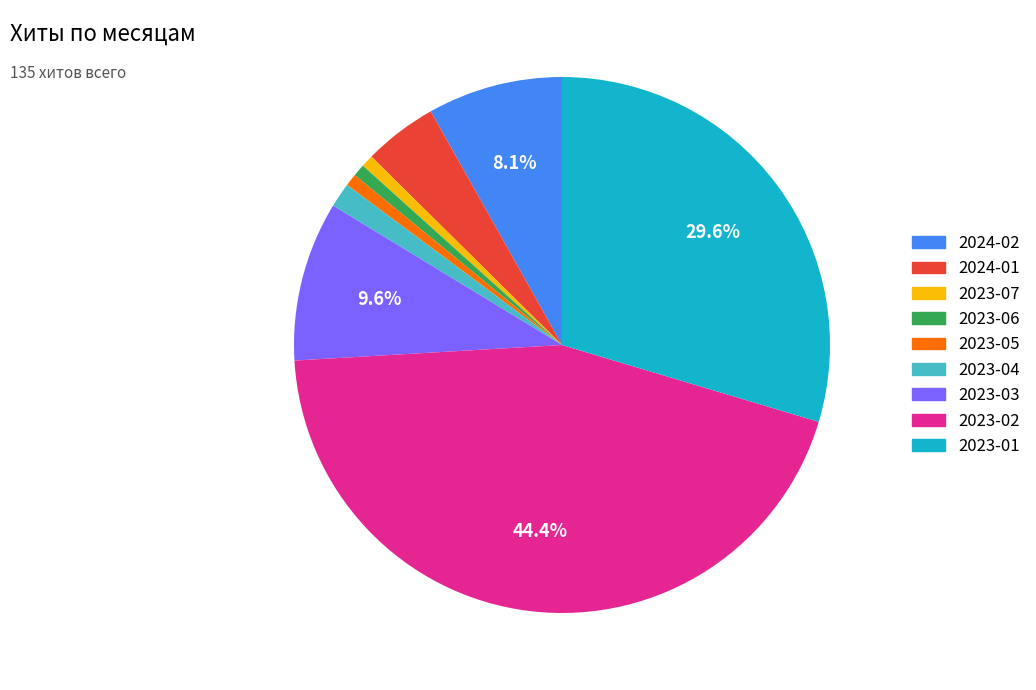

Is there a majority slice in this chart?

No